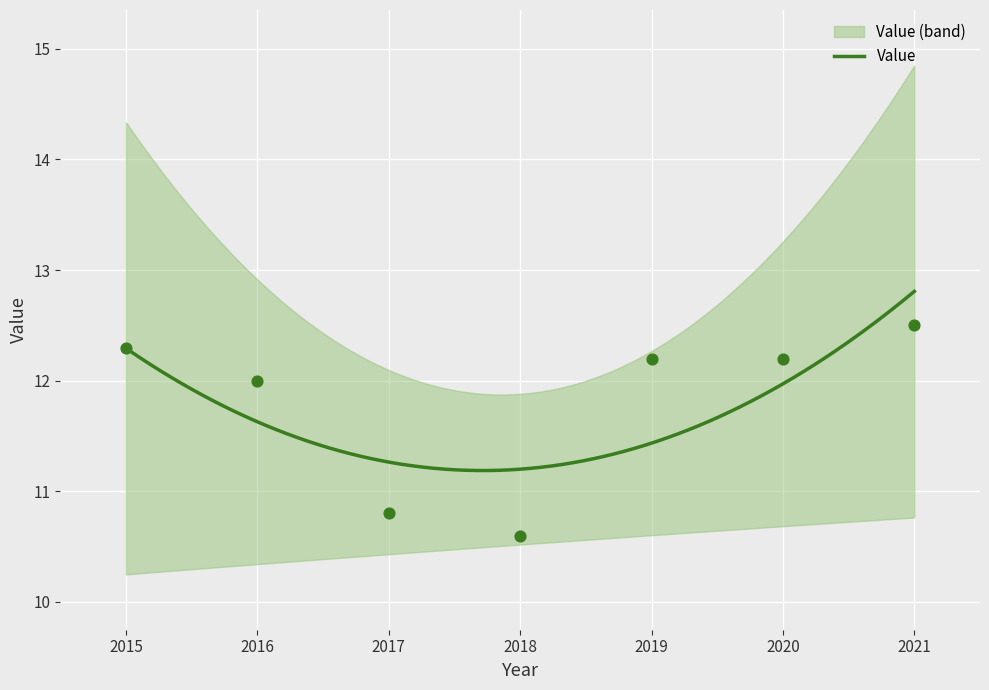

What is the change in value from 2016 to 2018?

-1.4